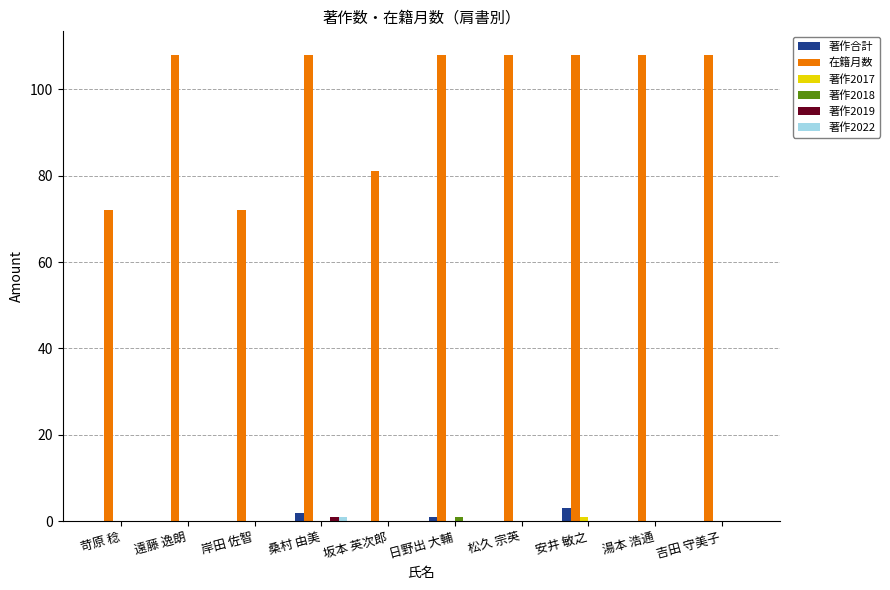

What is the total value across all series at 坂本 英次郎?

81